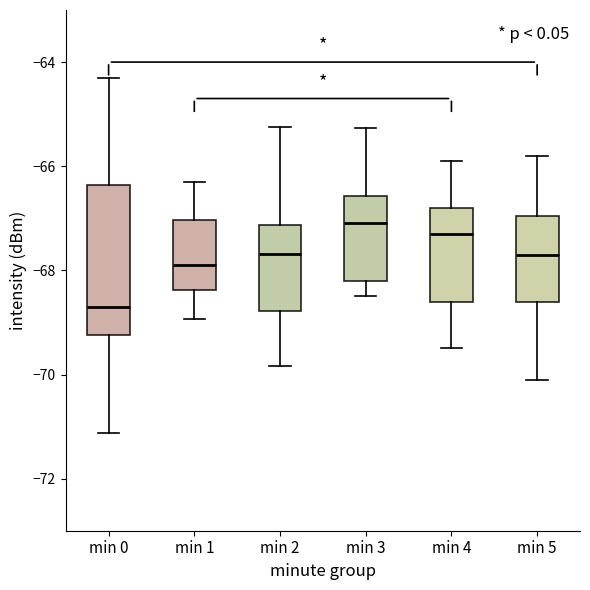

Comparing the boxes themselves (not the whiskers), which one is the tallest?

min 0